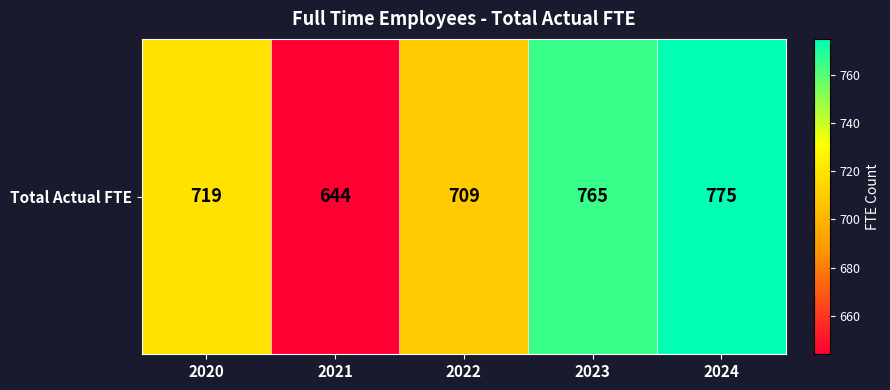

What is the ratio of the value at 2022 to the value at 2023?

0.9